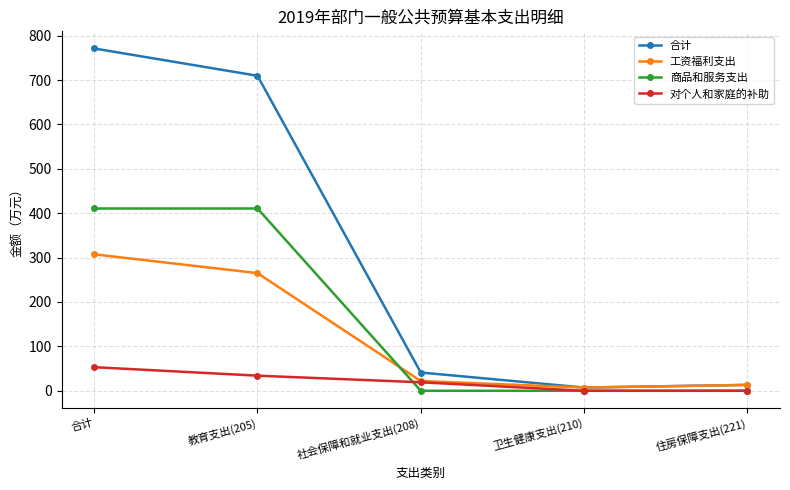

What is the greatest value displayed?

771.1